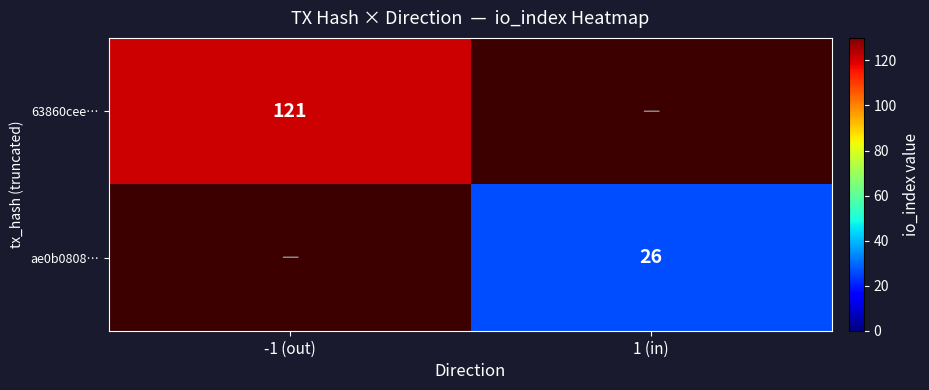

Which category has the highest value across all series?

-1 (out)